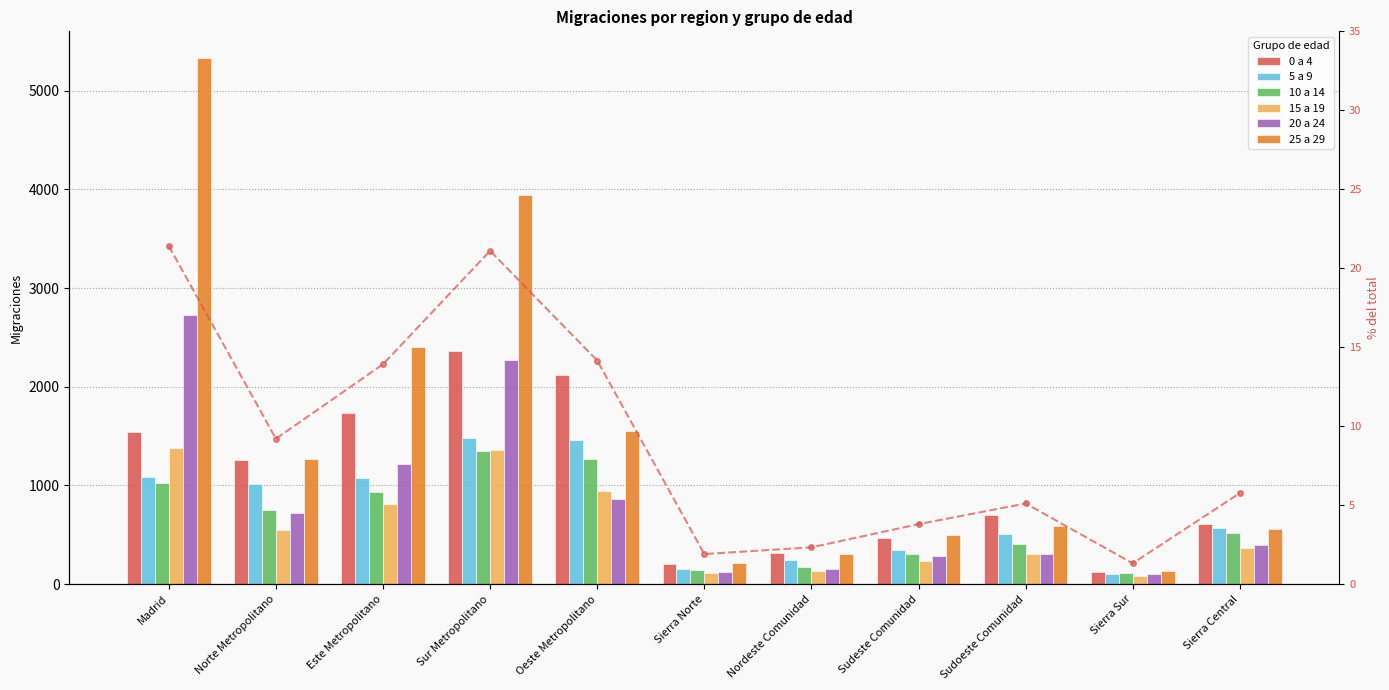

What is the lowest value of the 20 a 24 series?

105